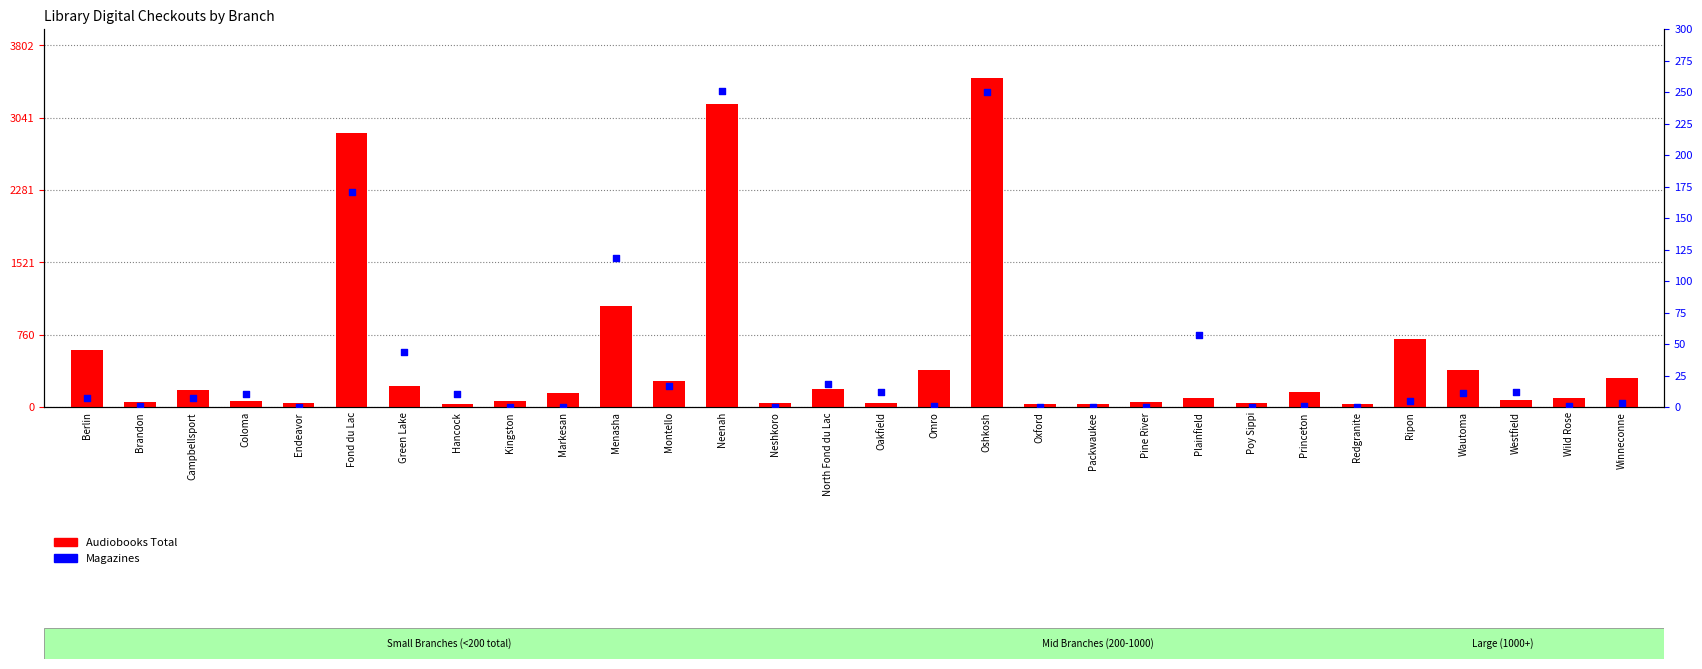

At which category is the sum across all series the highest?

Oshkosh